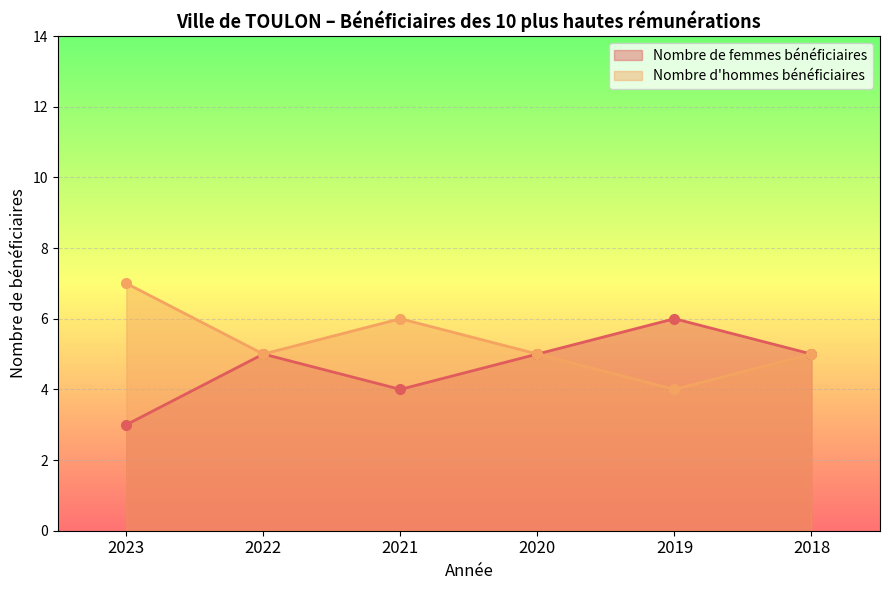

What is the average value of the Nombre d'hommes bénéficiaires series?

5